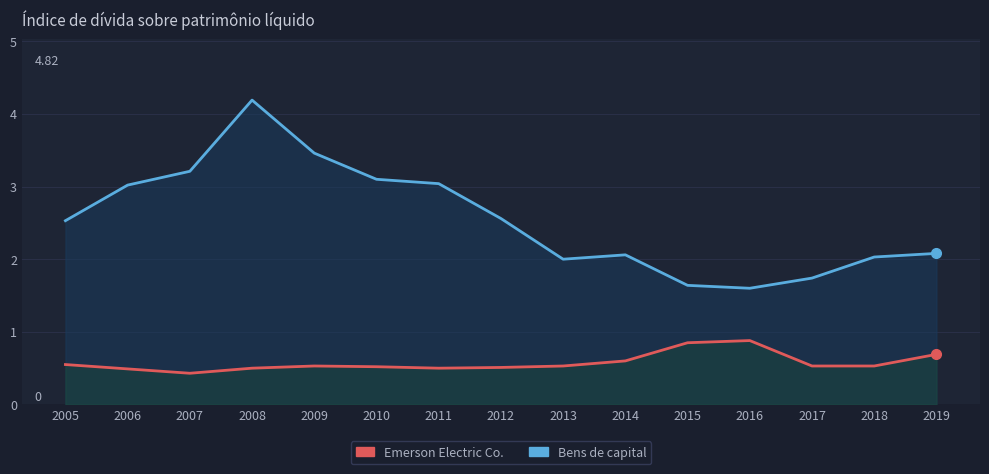

At which label is Bens de capital closest to 2?

2013